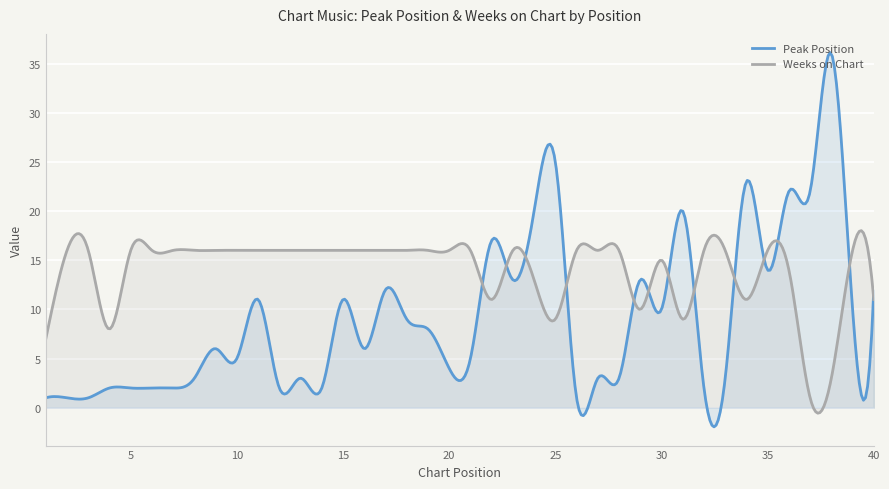

Does the chart display data point markers on the line(s)?

No